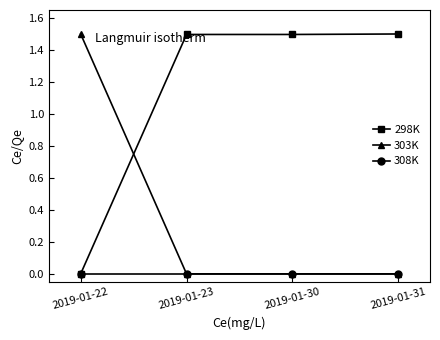

True or false: 303K has more than 1 interior local peaks.

False